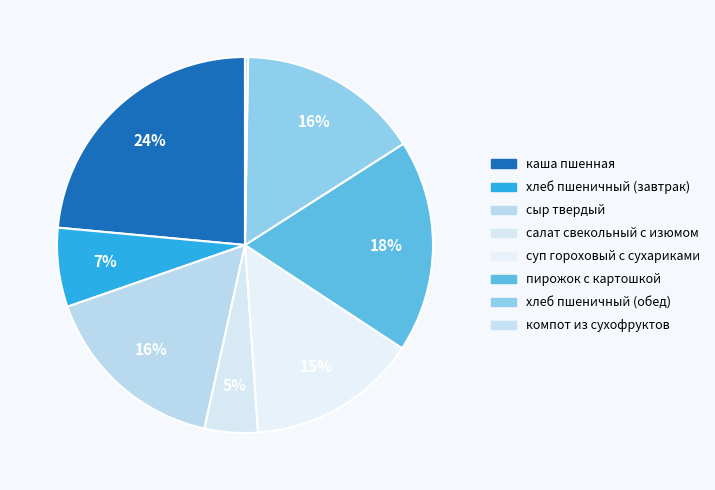

To the nearest percent, what percentage of the pie is хлеб пшеничный (обед)?

16%